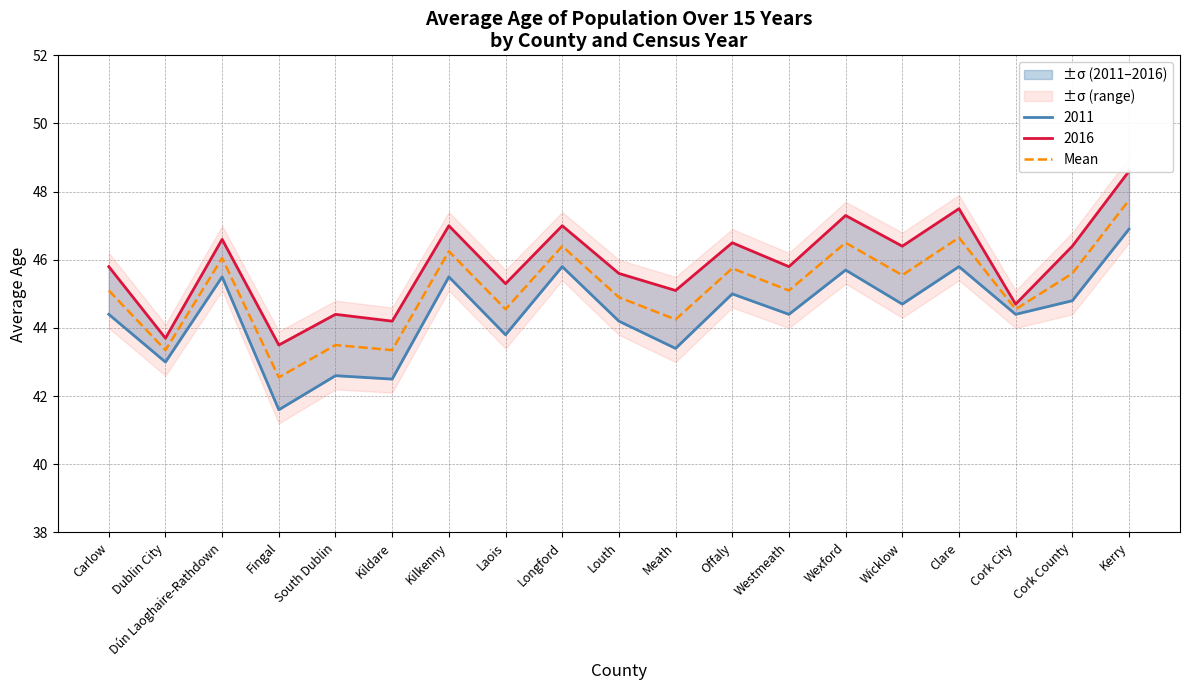

List the labels in order of value, smallest first.

Fingal, Dublin City, Kildare, South Dublin, Meath, Laois, Cork City, Louth, Carlow, Westmeath, Wicklow, Cork County, Offaly, Dún Laoghaire-Rathdown, Kilkenny, Longford, Wexford, Clare, Kerry